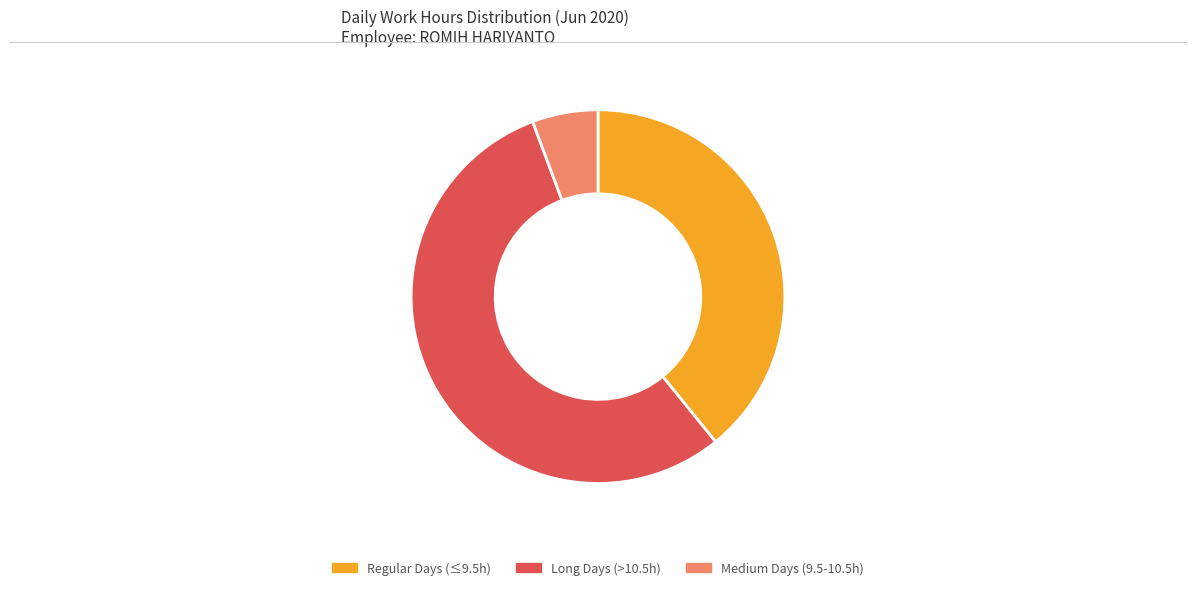

How many segments does this pie chart have?

3